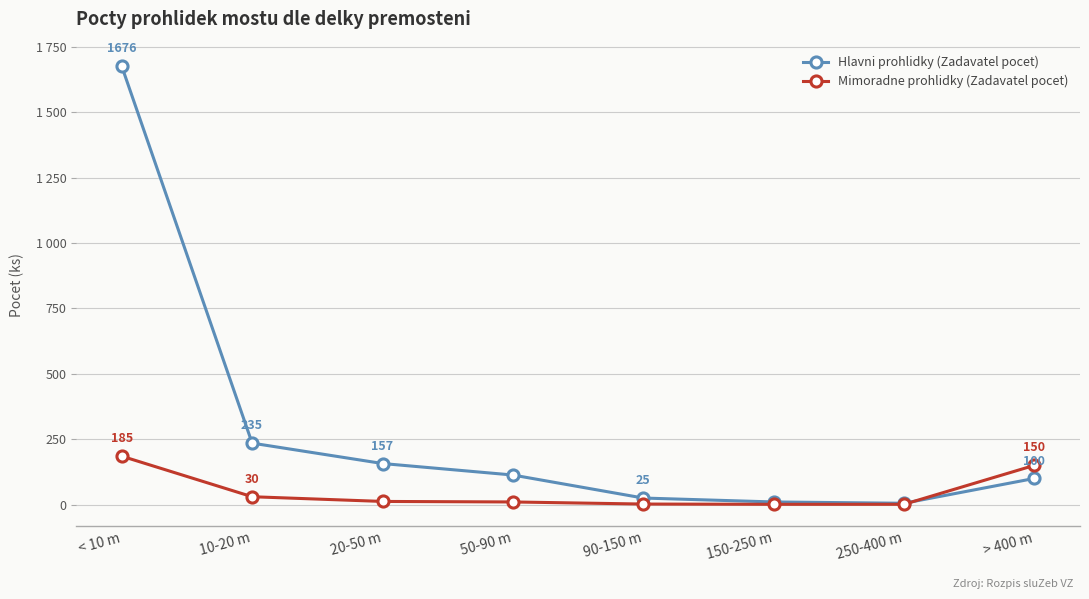

Which series has the largest total across all categories?

Hlavni prohlidky (Zadavatel pocet)